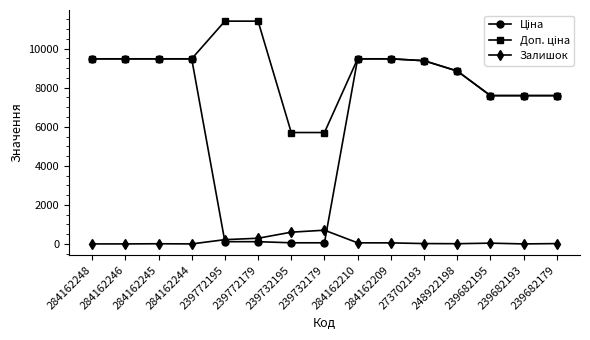

At how many categories does at least one series exceed 9100?

9